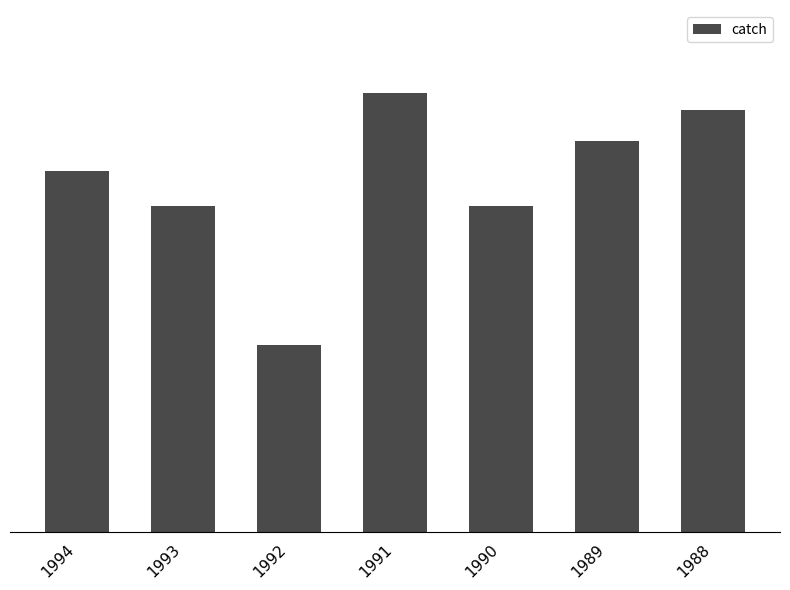

Rank the categories by value from lowest to highest.

1992, 1993, 1990, 1994, 1989, 1988, 1991